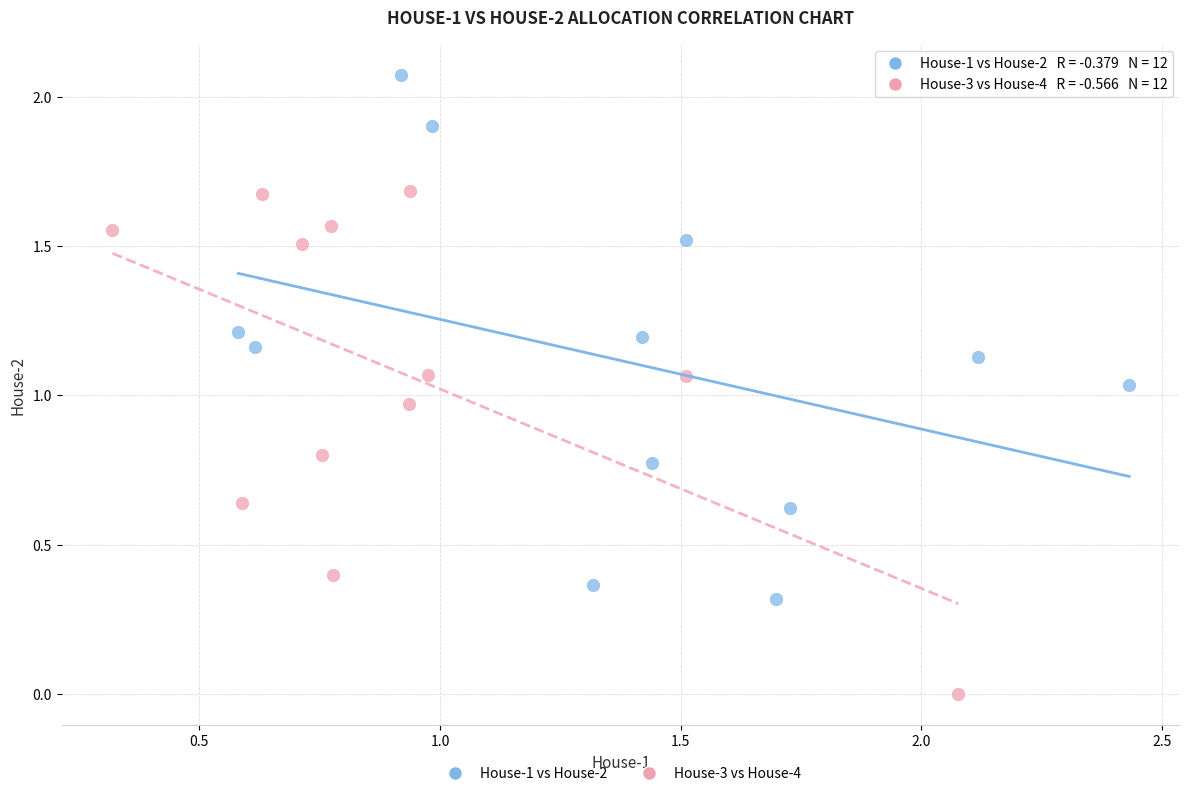

What are all the series names shown in the legend?

House-1 vs House-2, House-3 vs House-4